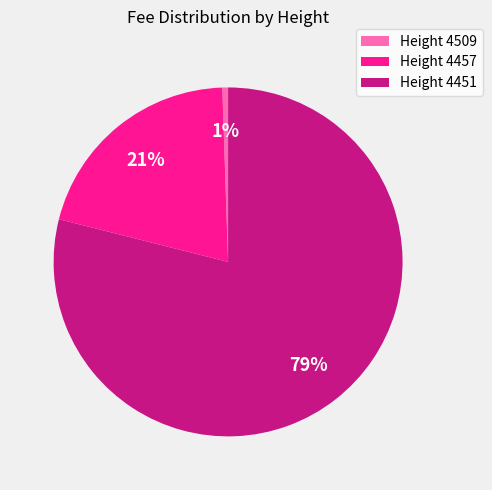

Which has a higher value, Height 4457 or Height 4509?

Height 4457